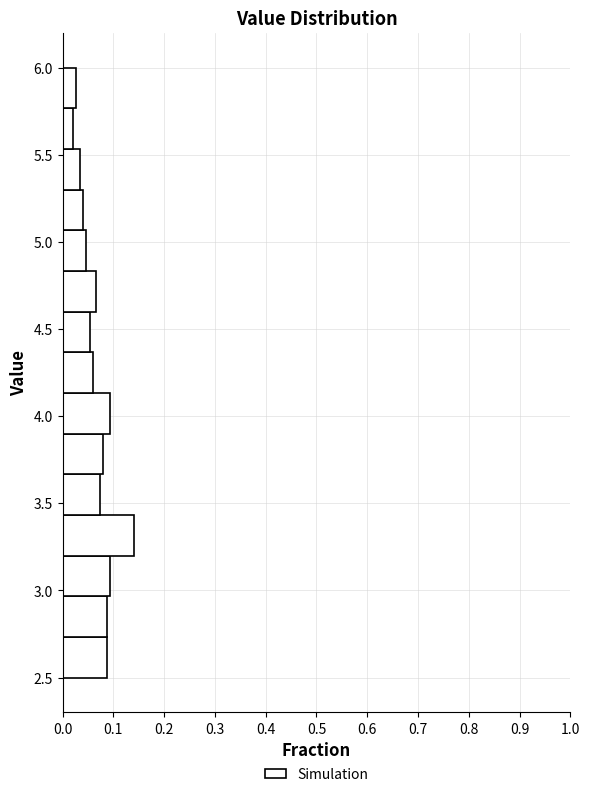

Reading bottom to top, list every bar in this chart as the range it spans on the y-axis followed by its length. Neither the bar edges nor the lengths are printed on the chart, so give them approximately, as read against the axes.

2.50 to 2.75: 0.09
2.75 to 2.95: 0.09
2.95 to 3.20: 0.09
3.20 to 3.45: 0.14
3.45 to 3.65: 0.07
3.65 to 3.90: 0.08
3.90 to 4.15: 0.09
4.15 to 4.35: 0.06
4.35 to 4.60: 0.05
4.60 to 4.85: 0.07
4.85 to 5.05: 0.05
5.05 to 5.30: 0.04
5.30 to 5.55: 0.03
5.55 to 5.75: 0.02
5.75 to 6.00: 0.03